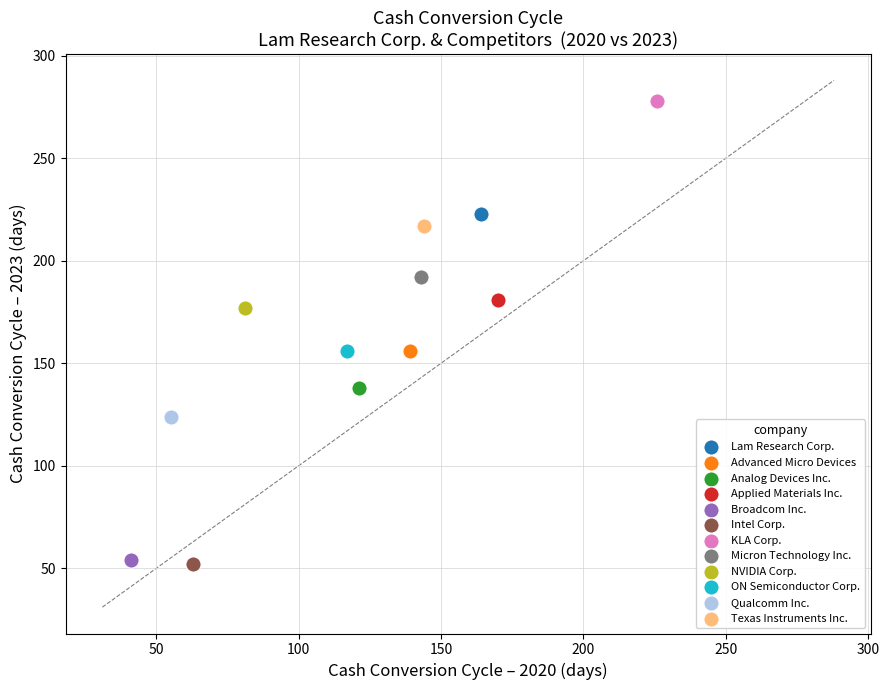

What are all the series names shown in the legend?

Lam Research Corp., Advanced Micro Devices, Analog Devices Inc., Applied Materials Inc., Broadcom Inc., Intel Corp., KLA Corp., Micron Technology Inc., NVIDIA Corp., ON Semiconductor Corp., Qualcomm Inc., Texas Instruments Inc.